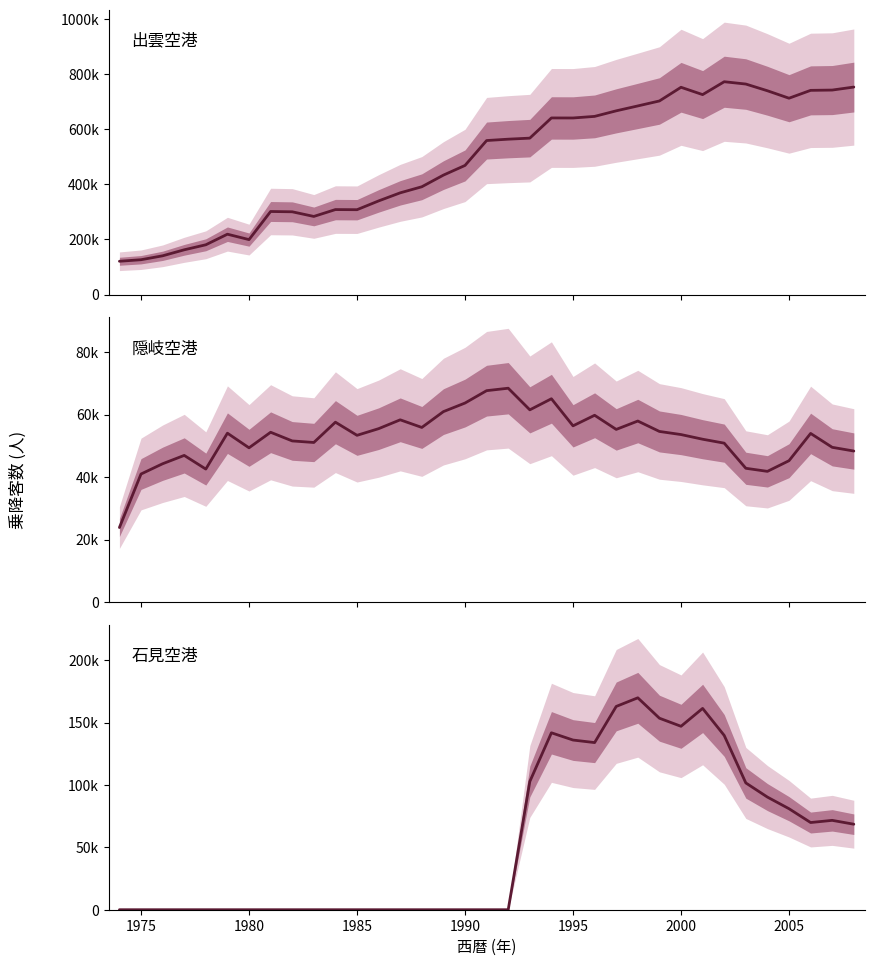

Is the value of 隠岐空港 at 23 greater than the value of 出雲空港 at 33?

No